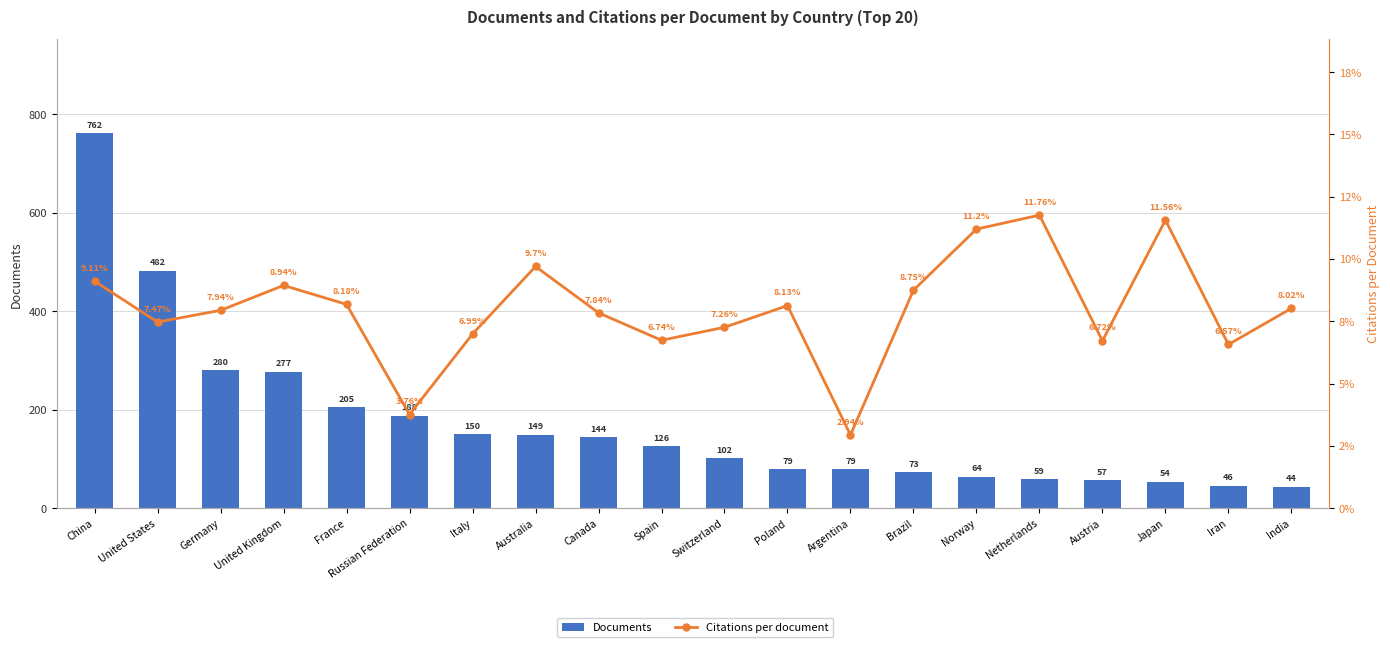

What is the label of the 10th bar from the right?

Switzerland